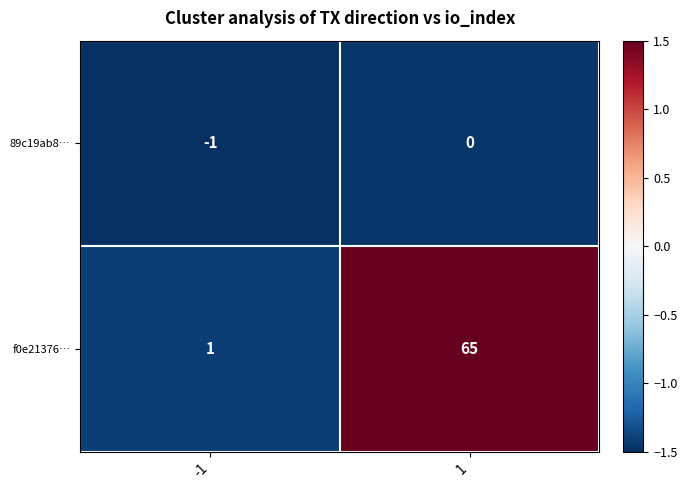

Which series has the widest spread of values?

f0e21376…